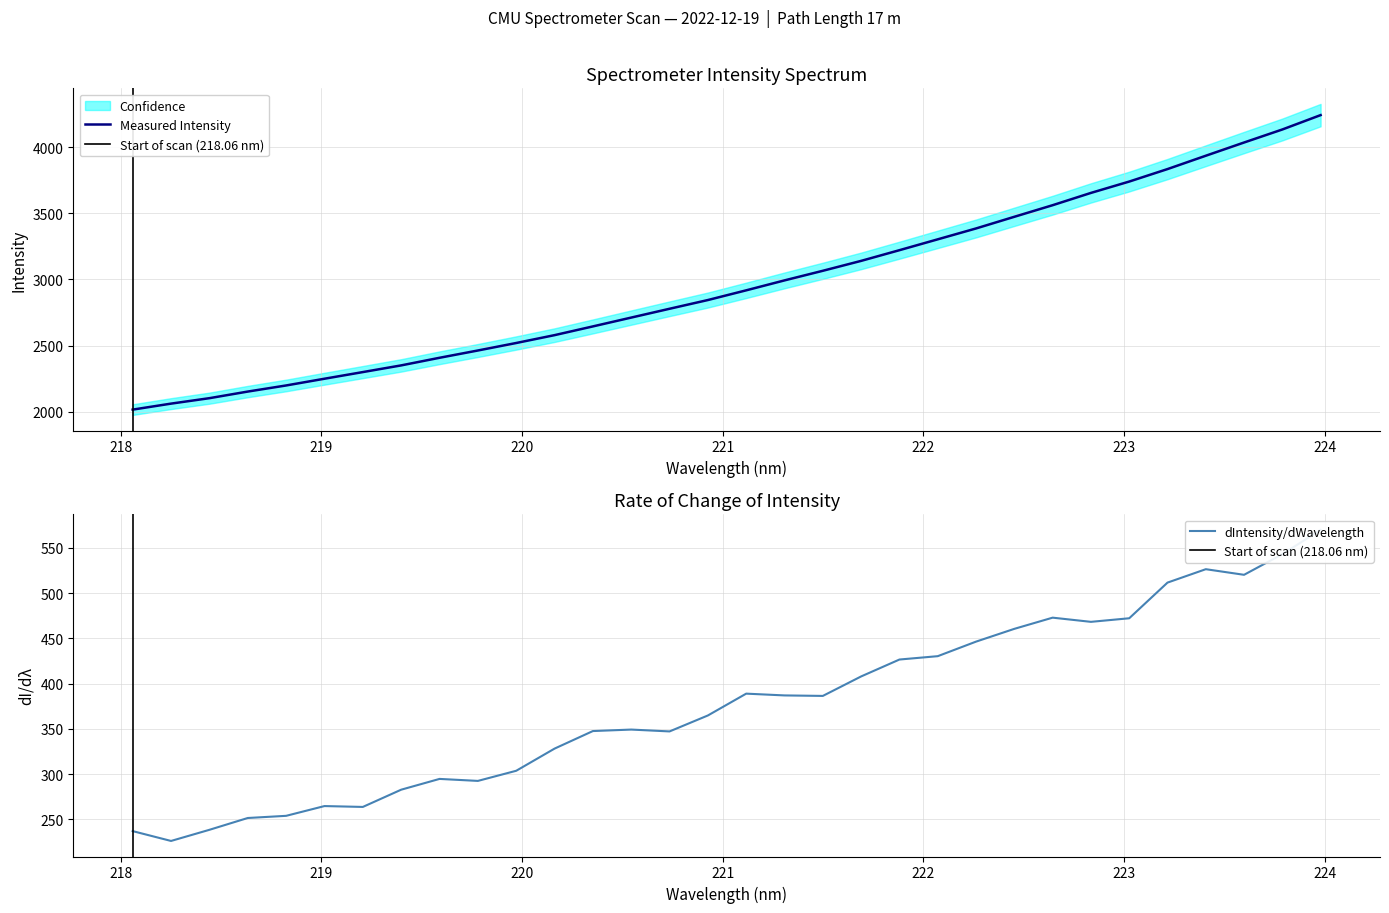

Reading right to left, list all the values displayed in this chart.

4242.6	4133.9	4035.4	3935.4	3834.6	3740.2	3654.3	3561.5	3473.8	3385.7	3303.5	3221.4	3140.6	3065.6	2993.0	2917.8	2844.5	2778.5	2711.9	2645.1	2579.1	2519.7	2463.0	2407.9	2350.4	2299.8	2249.6	2198.7	2152.5	2102.5	2061.3	2016.0